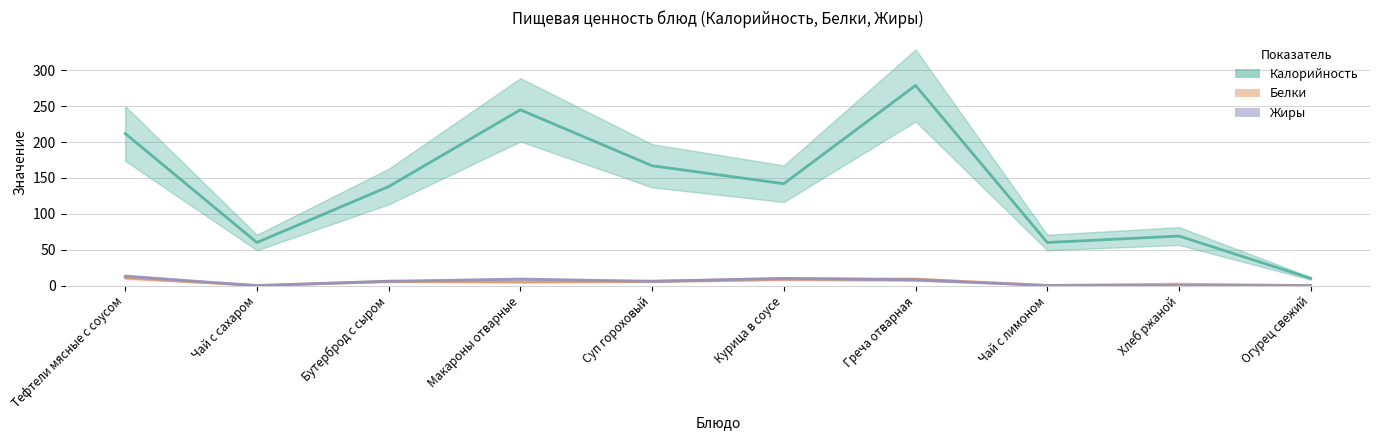

What is the difference between the maximum and minimum values in the Жиры series?

13.0